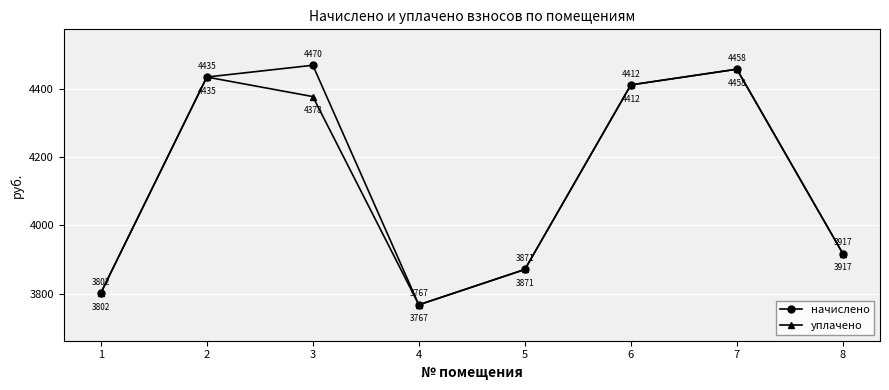

What is the sum of the начислено values at 2 and 3?

8905.0